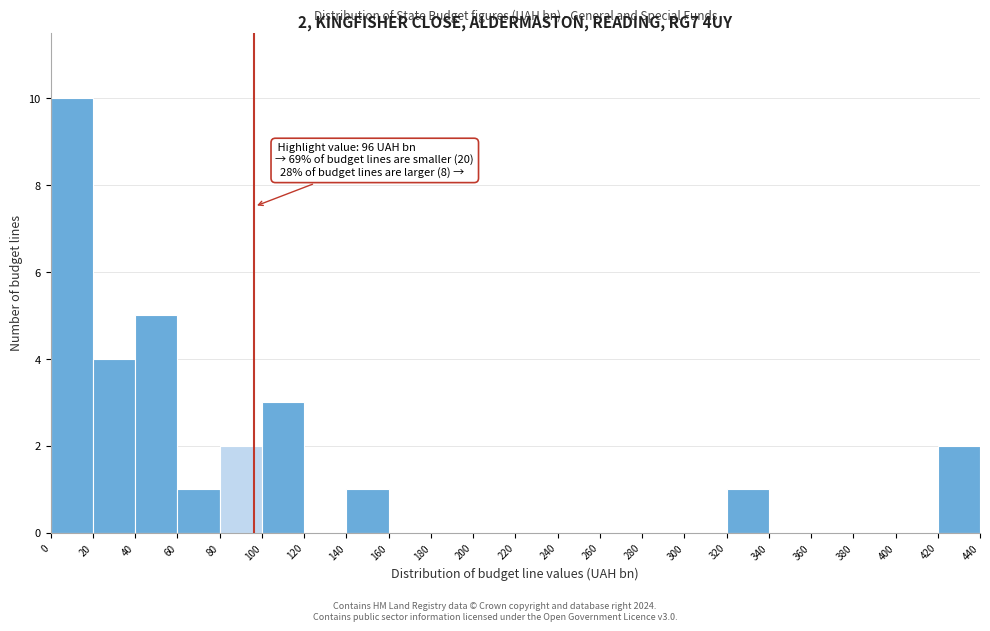

Over which range of the x-axis is the bar tallest?

0 to 20